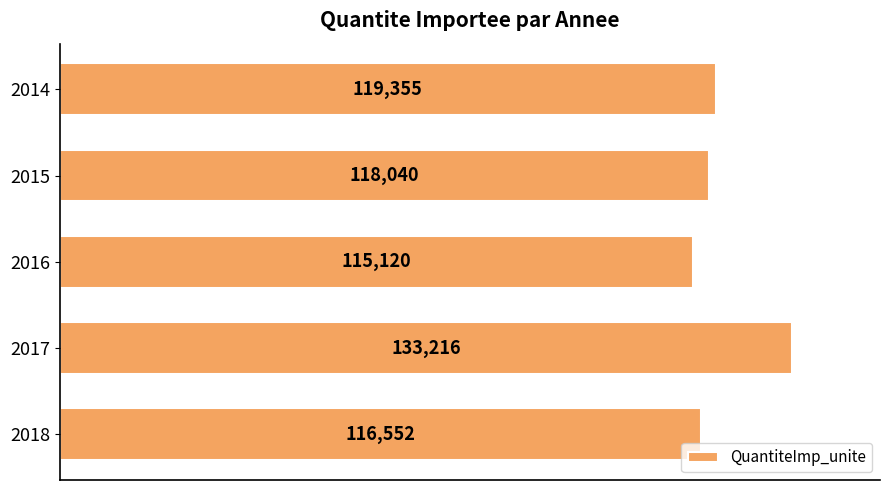

What is the ratio of the value at 2015 to the value at 2014?

1.0